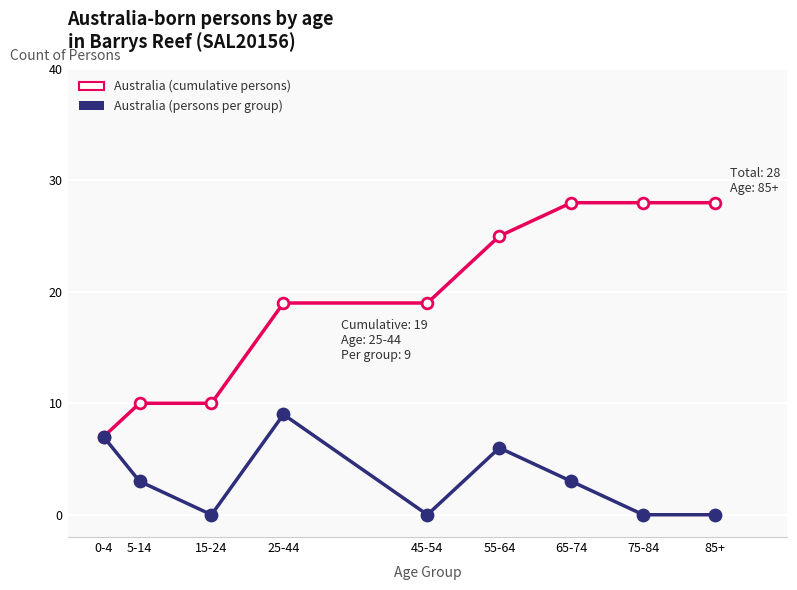

What is the difference between the highest and lowest values at 15-24?

10